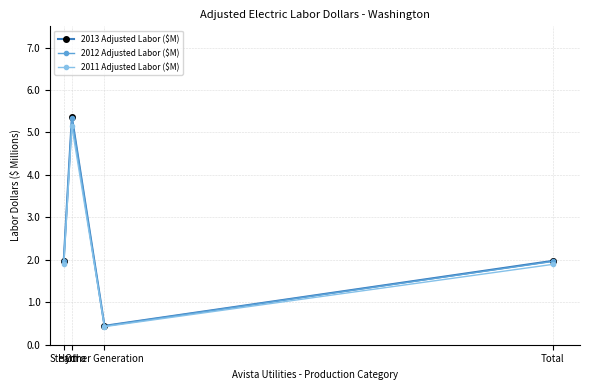

What is the lowest value of the 2013 Adjusted Labor ($M) series?

0.4